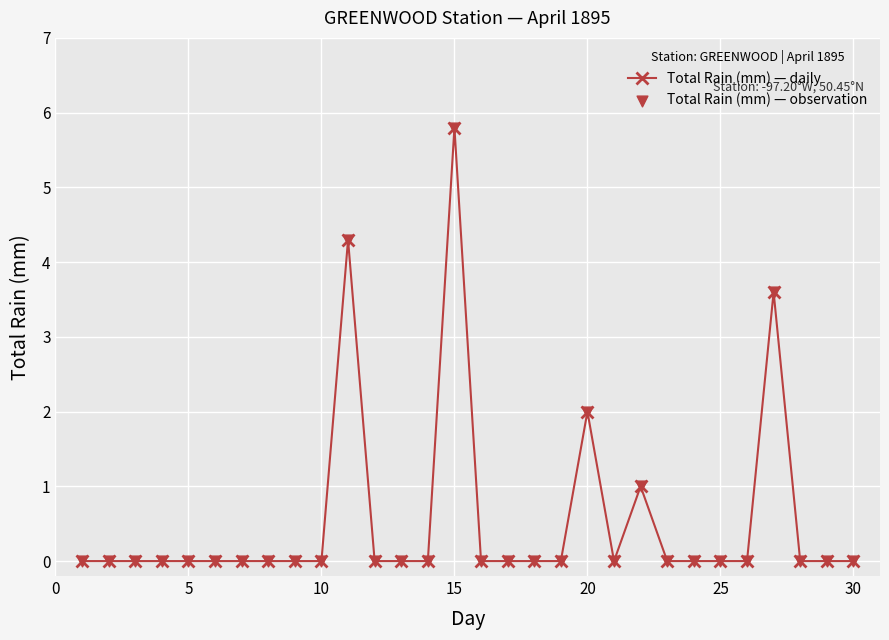

What is the sum of all values?

16.7